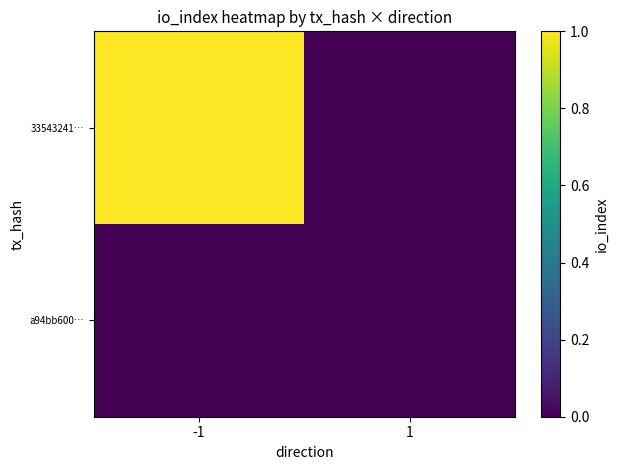

Which has a higher value, 1 or -1?

-1